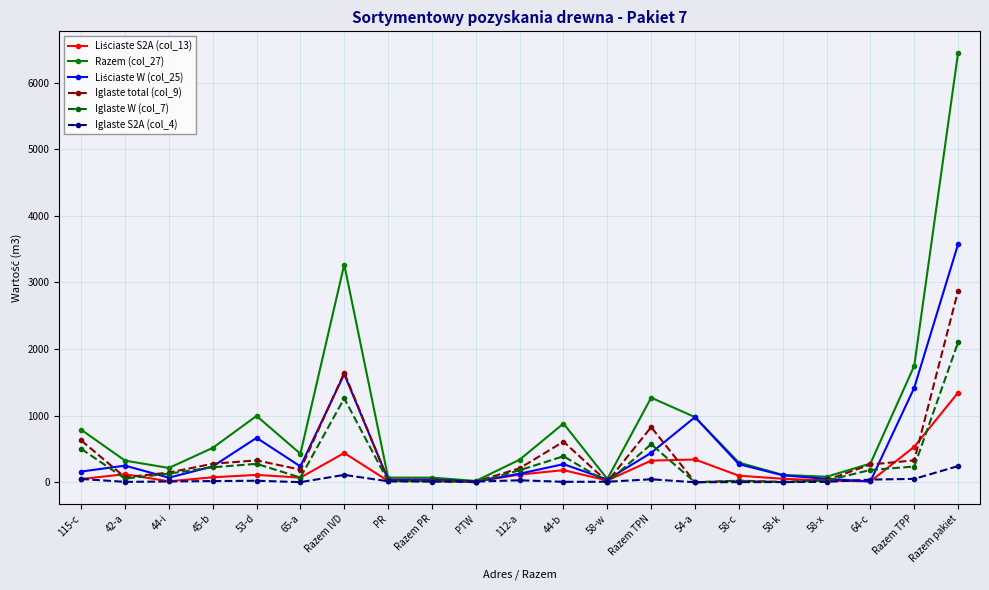

The Iglaste total (col_9) series shows 329 at Razem TPP. True or false?

True